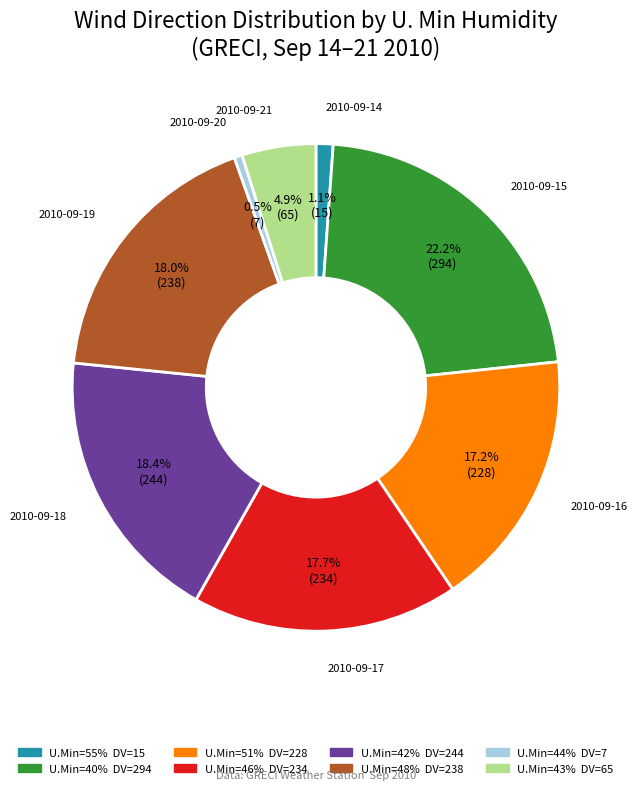

Is there a majority slice in this chart?

No